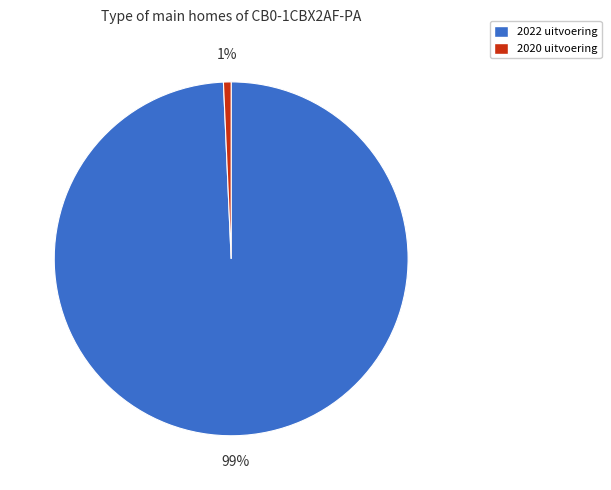

What is the majority slice?

2022 uitvoering